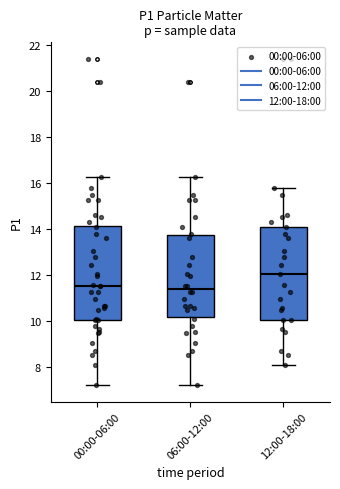

Reading left to right, read every box against the y-axis: the position of its median line, the range the box covers, and the ends of its whiskers. The values are not printed on the chart, so give them approximately, as read against the axis.

00:00-06:00: median 11.6, box 10.0 to 14.2, whiskers 7.2 to 16.2
06:00-12:00: median 11.4, box 10.2 to 13.8, whiskers 7.2 to 16.2
12:00-18:00: median 12.0, box 10.0 to 14.0, whiskers 8.2 to 15.8